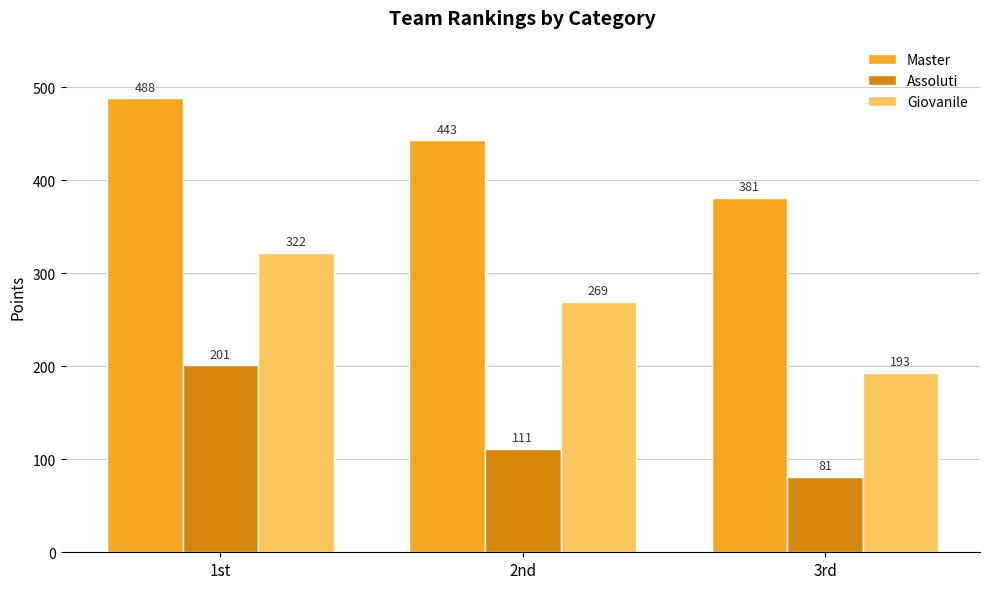

Is the value of Master at 3rd greater than the value of Giovanile at 1st?

Yes